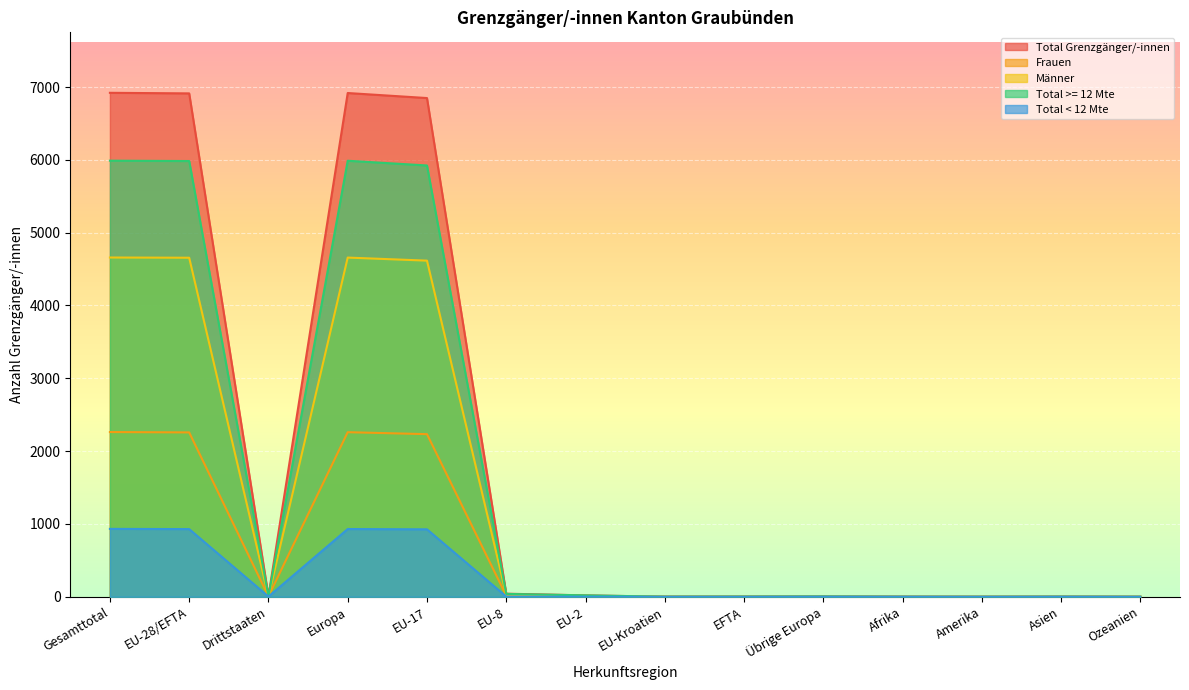

In Männer, how many points are higher than both neighbors (excluding endpoints)?

3